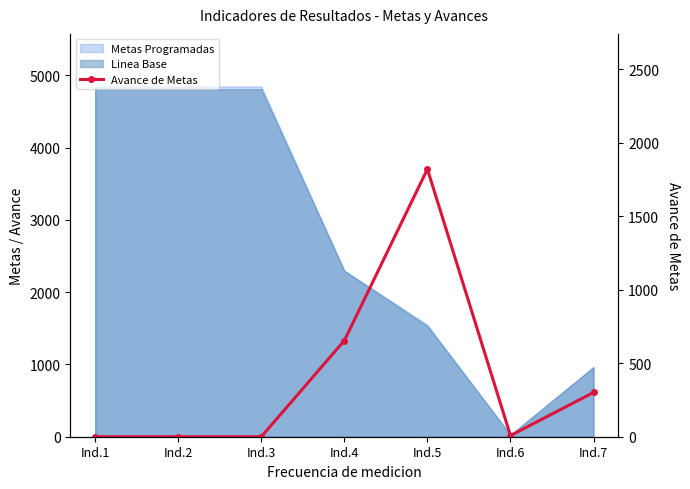

Reading left to right, extract all data points from this chart.

0	0	0	654	1820	8	301